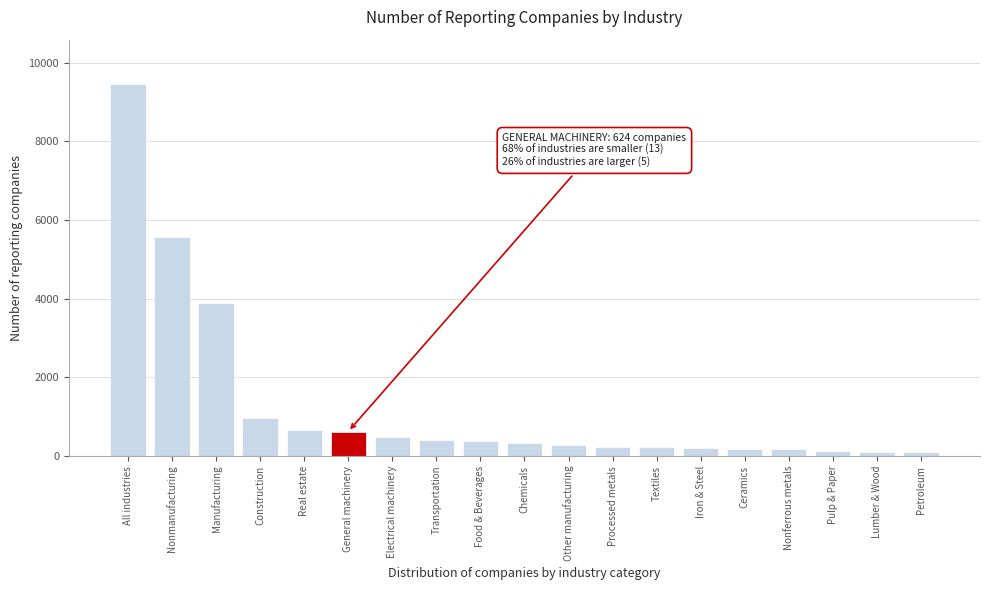

What is the ratio of the value at All industries to the value at Processed metals?

38.9